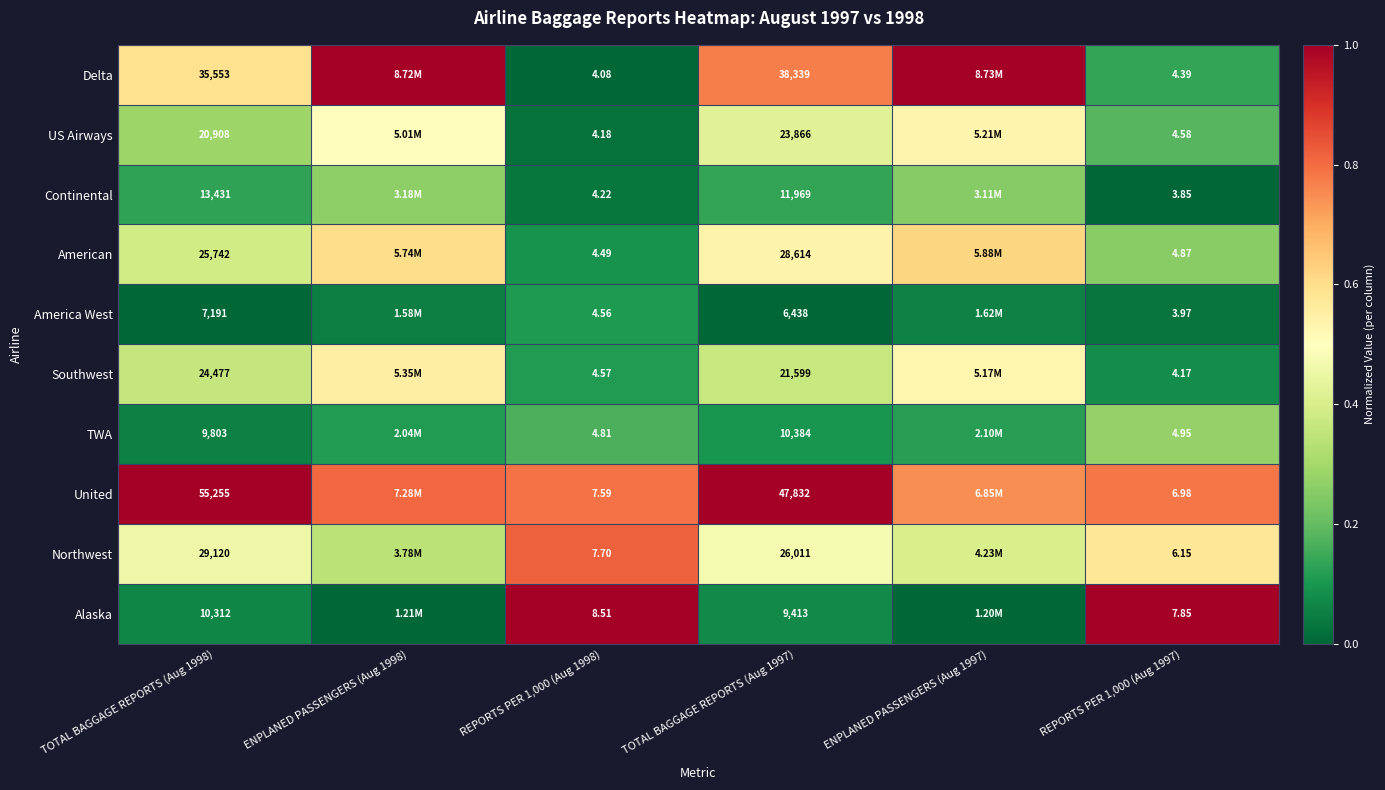

At REPORTS PER 1,000 (Aug 1998), list the series in order from smallest to largest.

Delta, US Airways, Continental, American, America West, Southwest, TWA, United, Northwest, Alaska